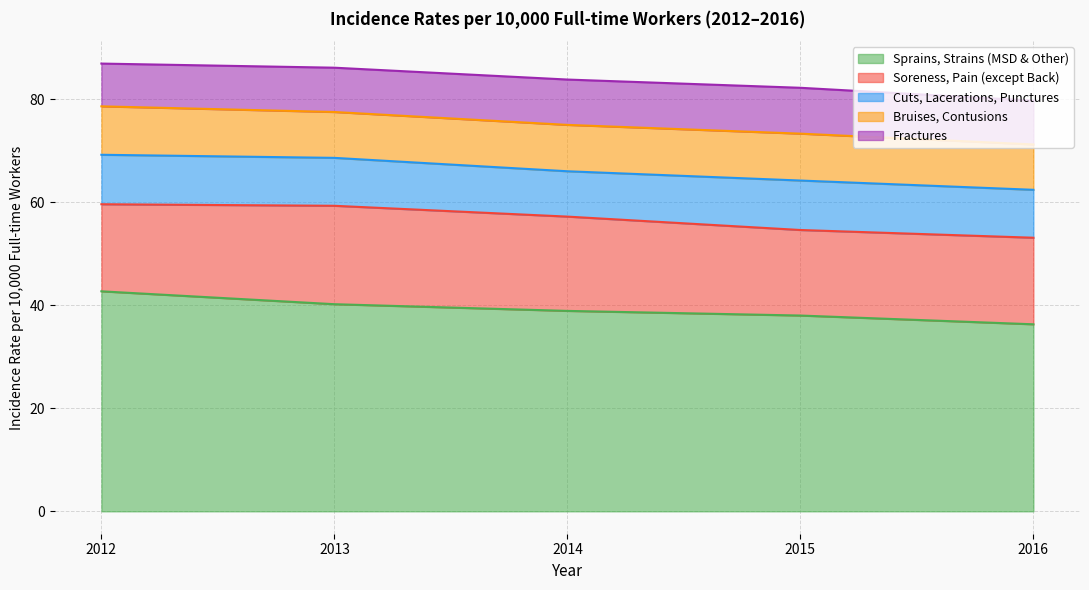

Between 2013 and 2014, which is larger?

2013